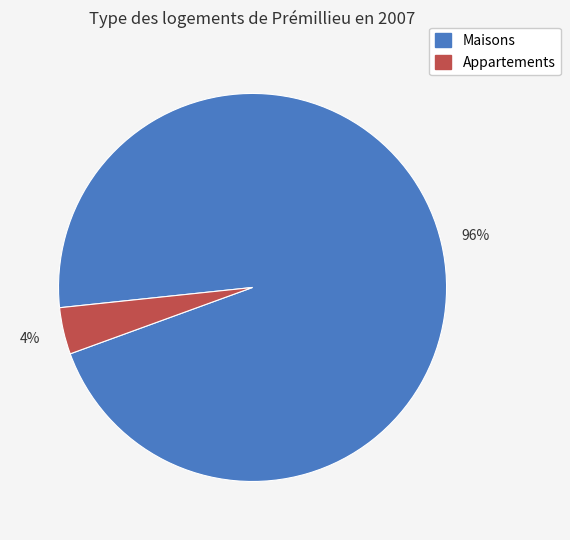

To the nearest percent, what is the difference between the largest and smallest slice percentages?

92%